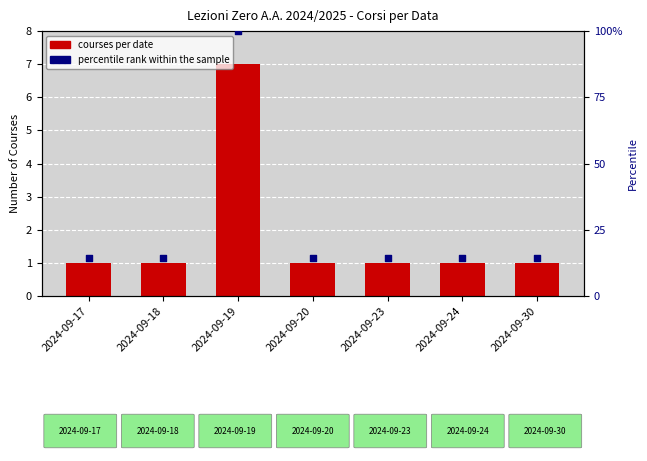

Which series reaches the minimum Y coordinate?

courses per date